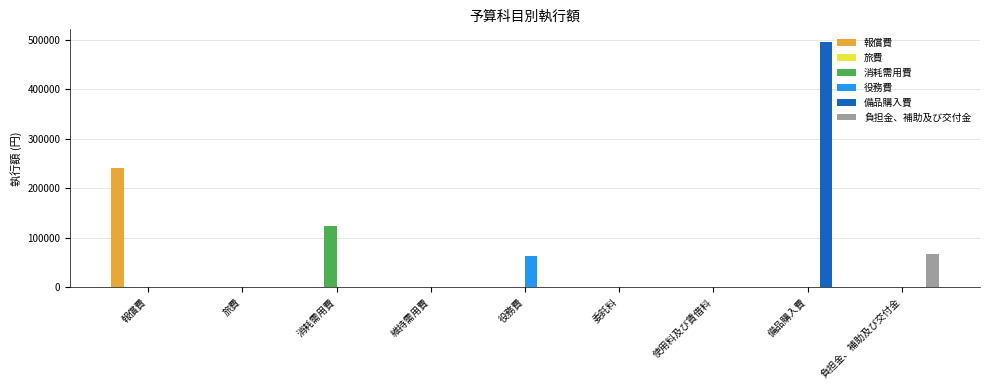

Which series changed the most between 役務費 and 備品購入費?

備品購入費